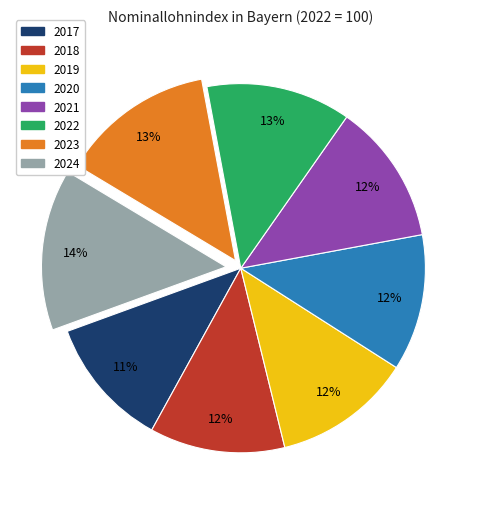

Is it true that 2023 is 13% of the pie?

True